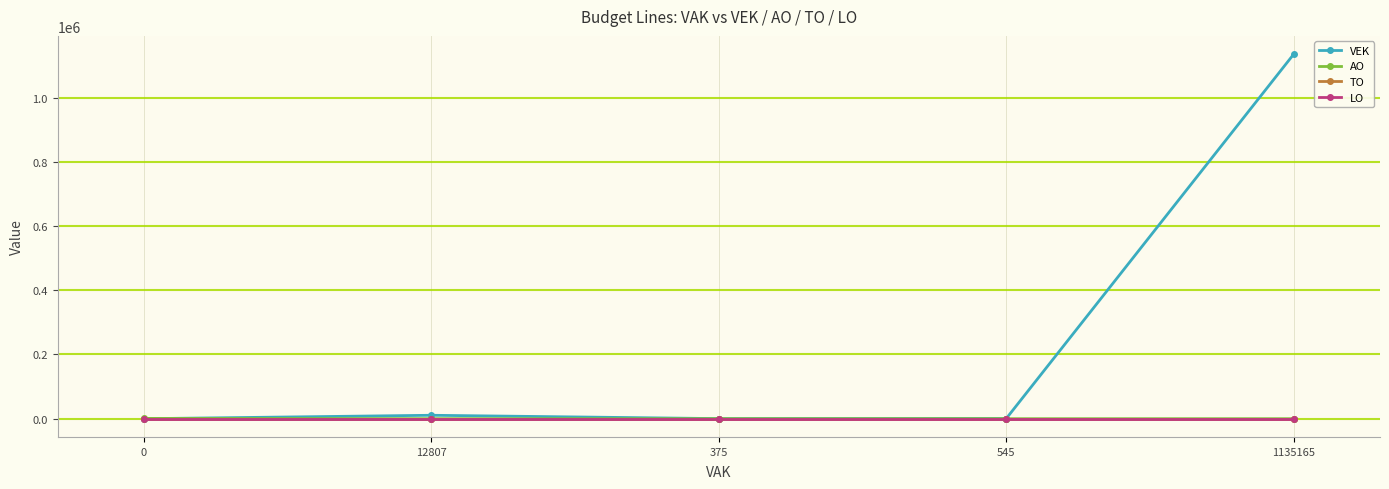

What is the difference between the maximum and minimum values in the VEK series?

1135165